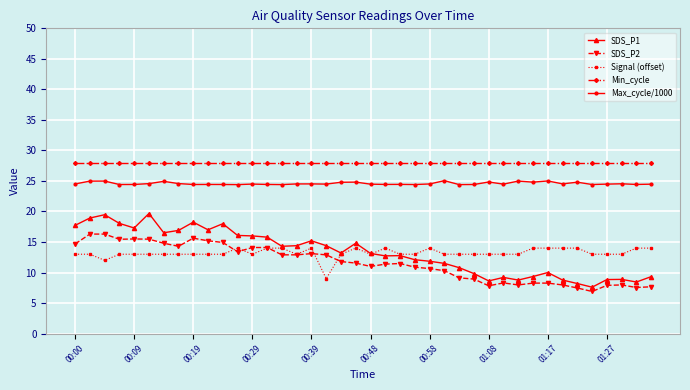

What is the maximum value shown in the chart?

28.0